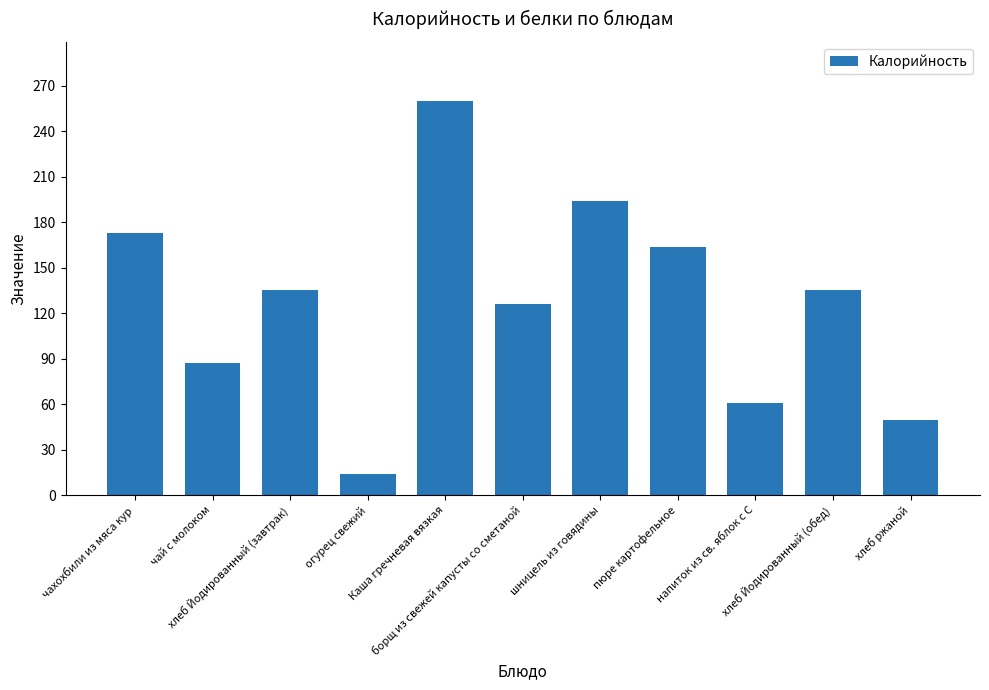

Approximately how many times larger is the value at чай с молоком compared to борщ из свежей капусты со сметаной?

0.7